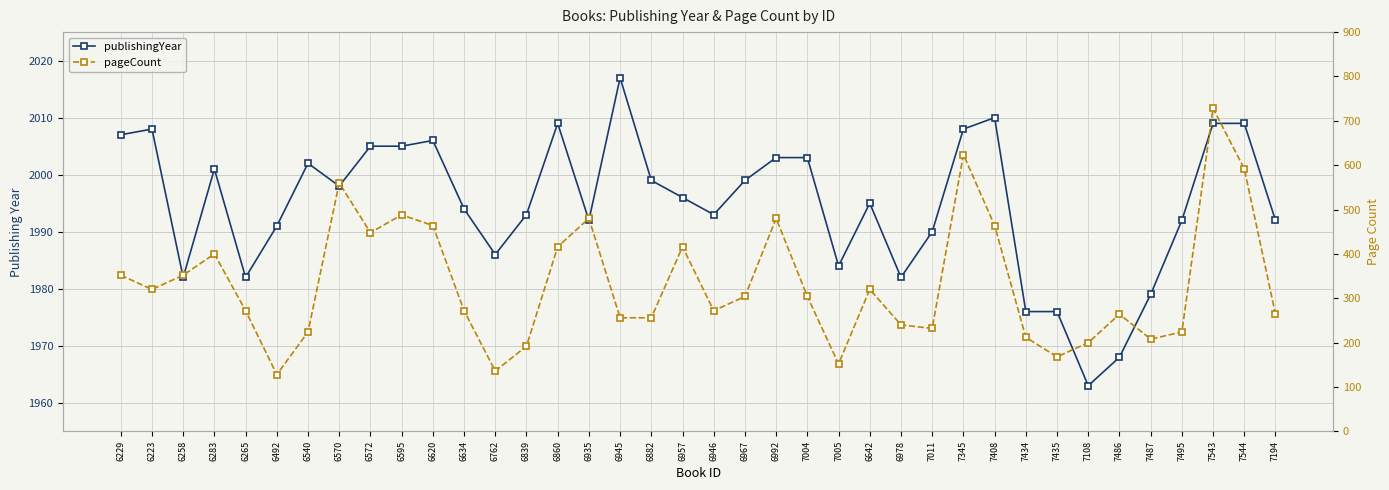

List the series in order of their overall mean, highest first.

publishingYear, pageCount